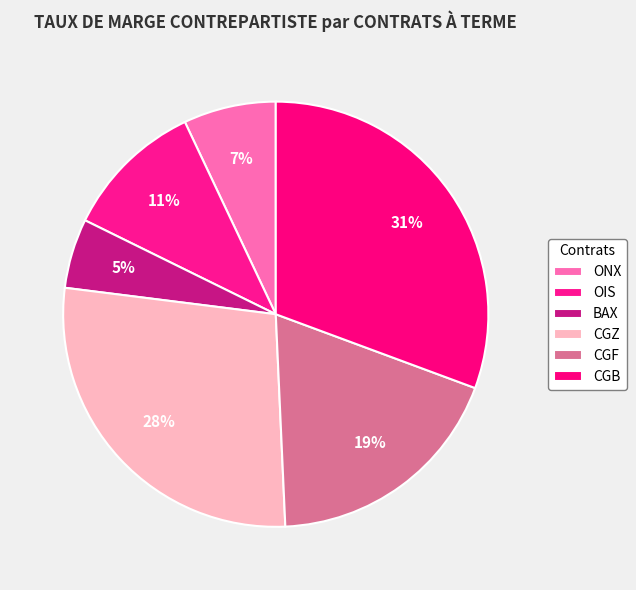

How many segments does this pie chart have?

6